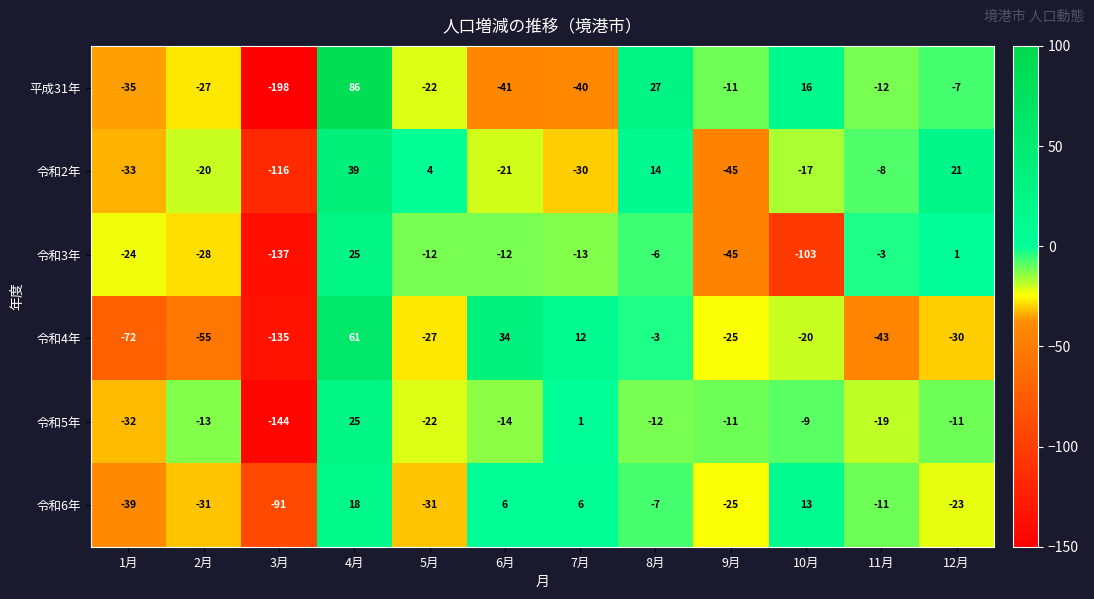

How many series are shown in this chart?

6